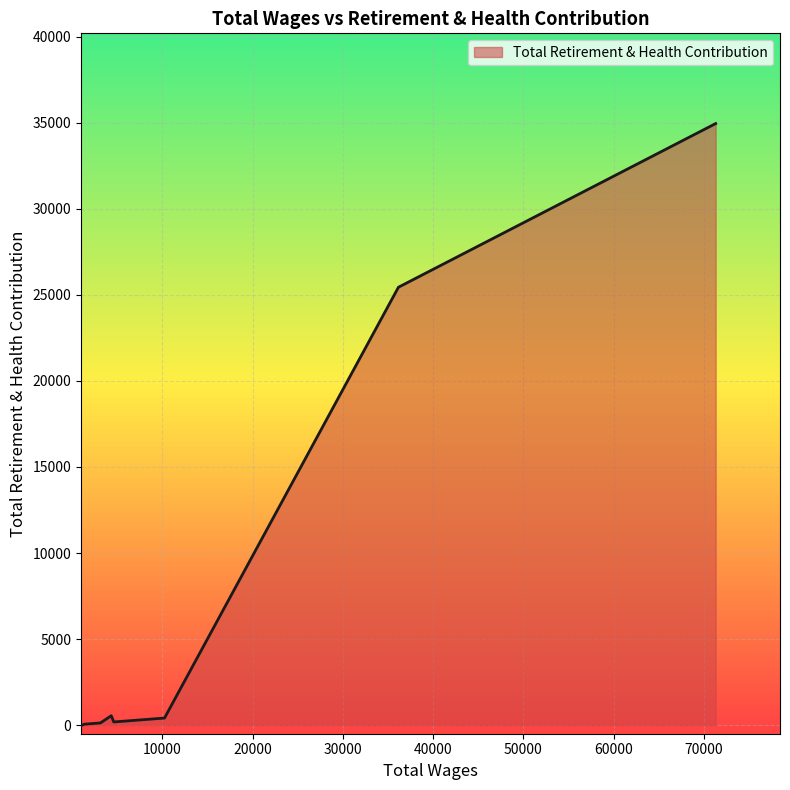

What is the greatest value displayed?

34955